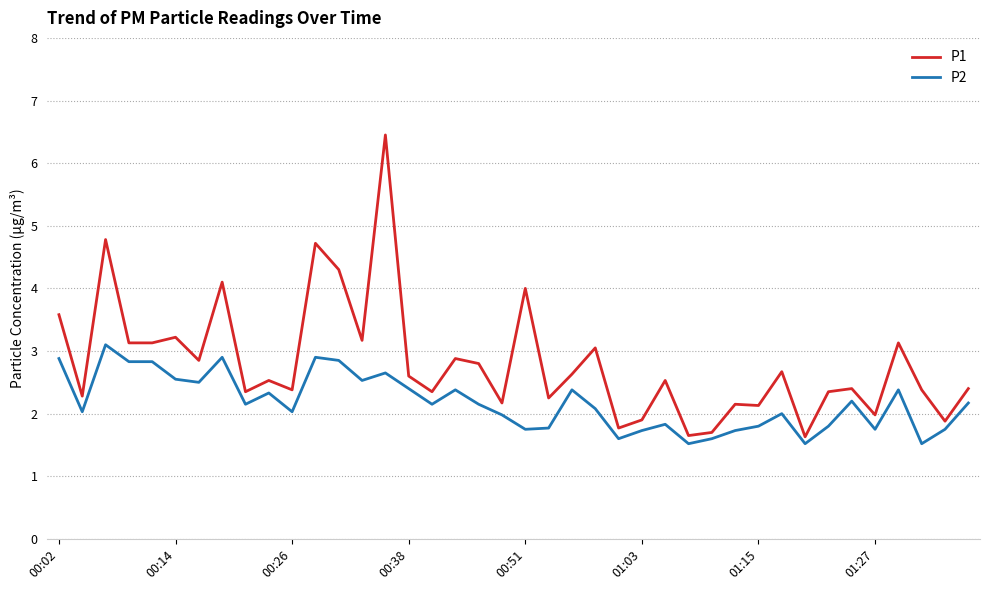

List the series in order of their peak value, lowest first.

P2, P1